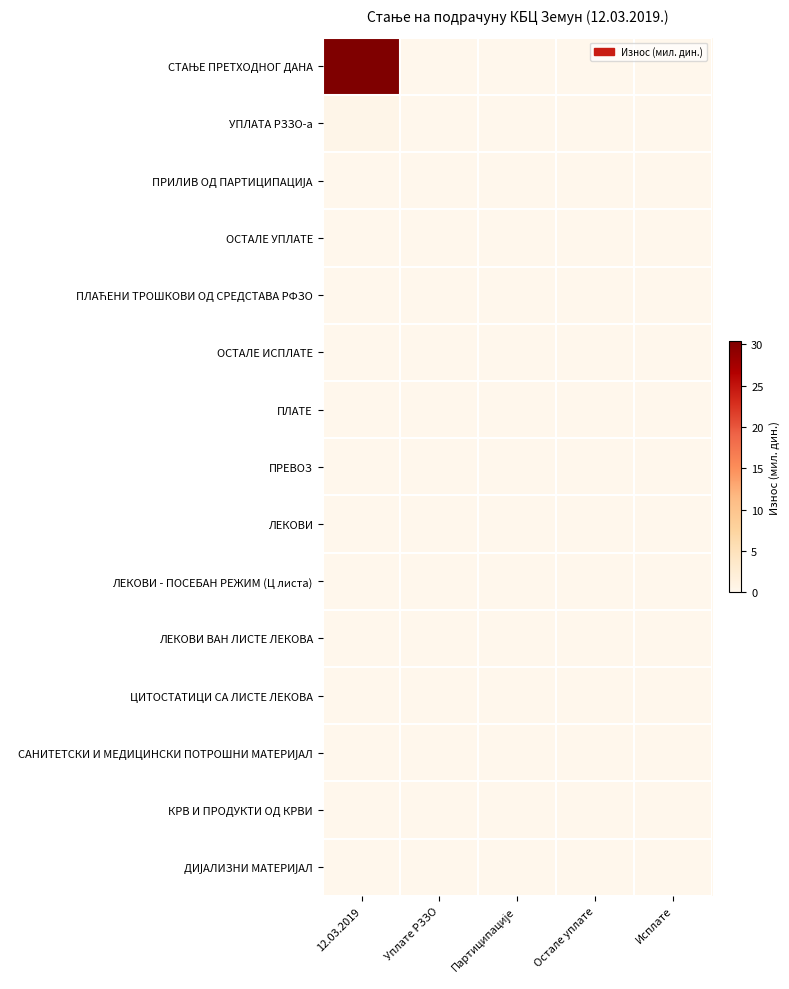

Between Партиципације and Исплате, which series saw the biggest shift?

СТАЊЕ ПРЕТХОДНОГ ДАНА